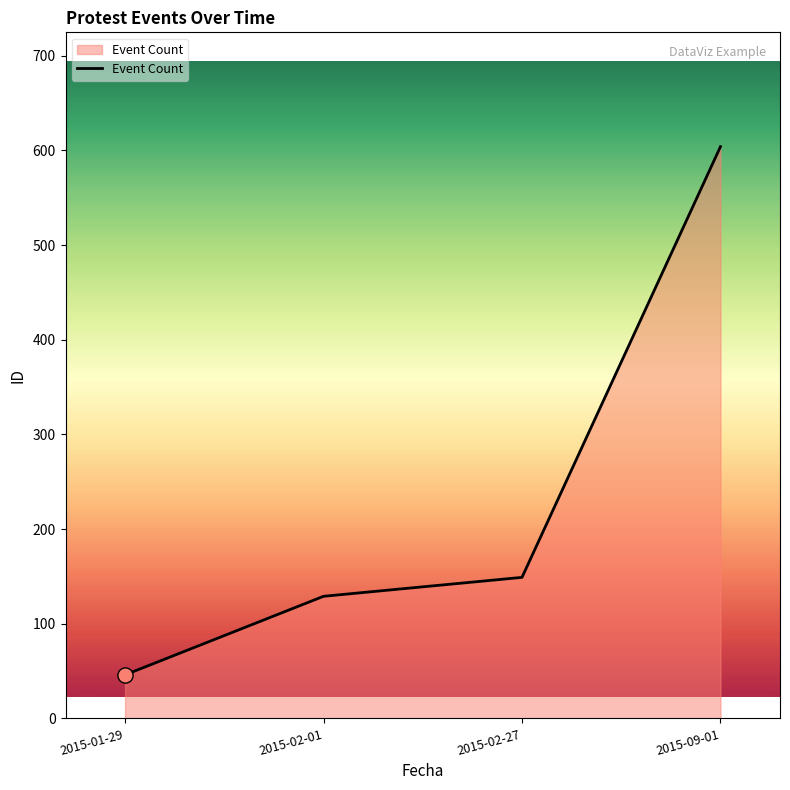

Between 2015-01-29 and 2015-02-01, which is larger?

2015-02-01